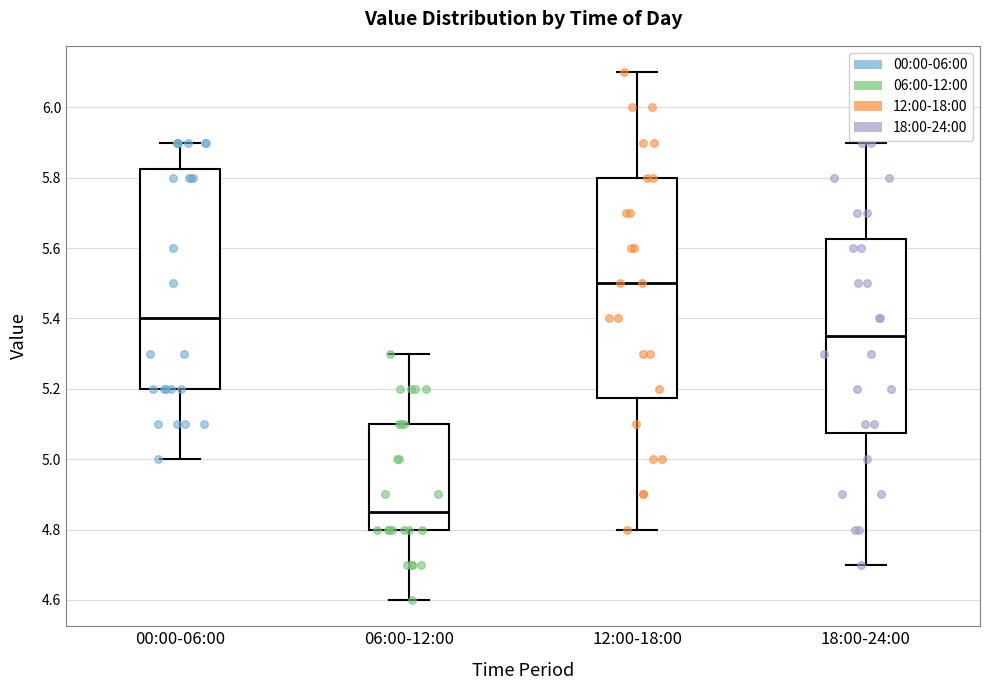

Reading left to right, transcribe this box plot: for each box, give where its median line is, the range the box spans, and where its two whiskers end, as read against the y-axis. The values are not printed on the chart, so give them approximately, as read against the axis.

00:00-06:00: median 5.40, box 5.20 to 5.82, whiskers 5.00 to 5.90
06:00-12:00: median 4.86, box 4.80 to 5.10, whiskers 4.60 to 5.30
12:00-18:00: median 5.50, box 5.18 to 5.80, whiskers 4.80 to 6.10
18:00-24:00: median 5.36, box 5.08 to 5.62, whiskers 4.70 to 5.90